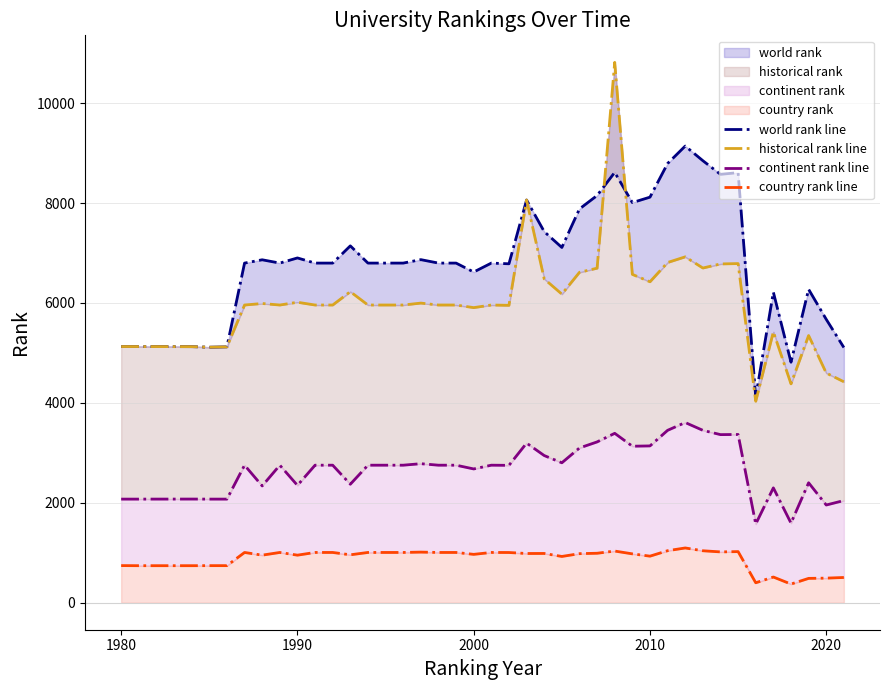

True or false: continent rank line and historical rank line cross at least once.

False